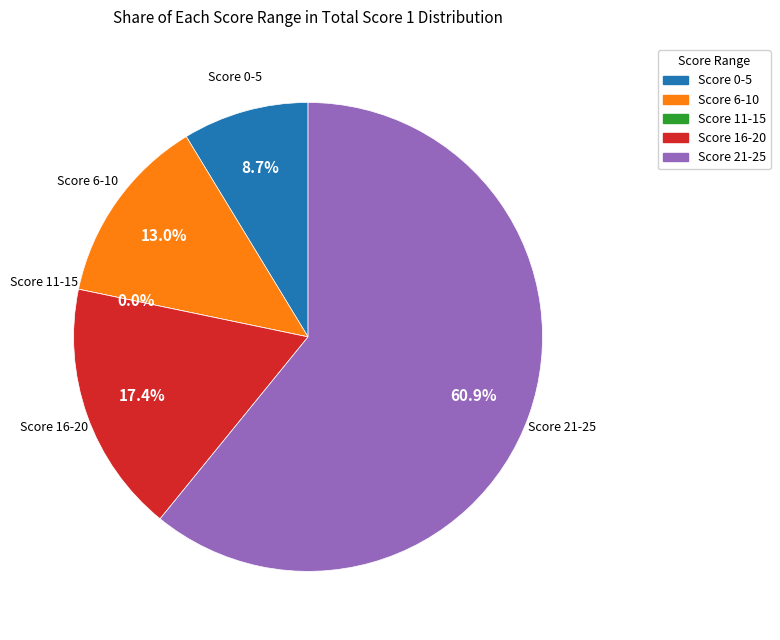

Is the sum of 7 and 17 greater than half?

No